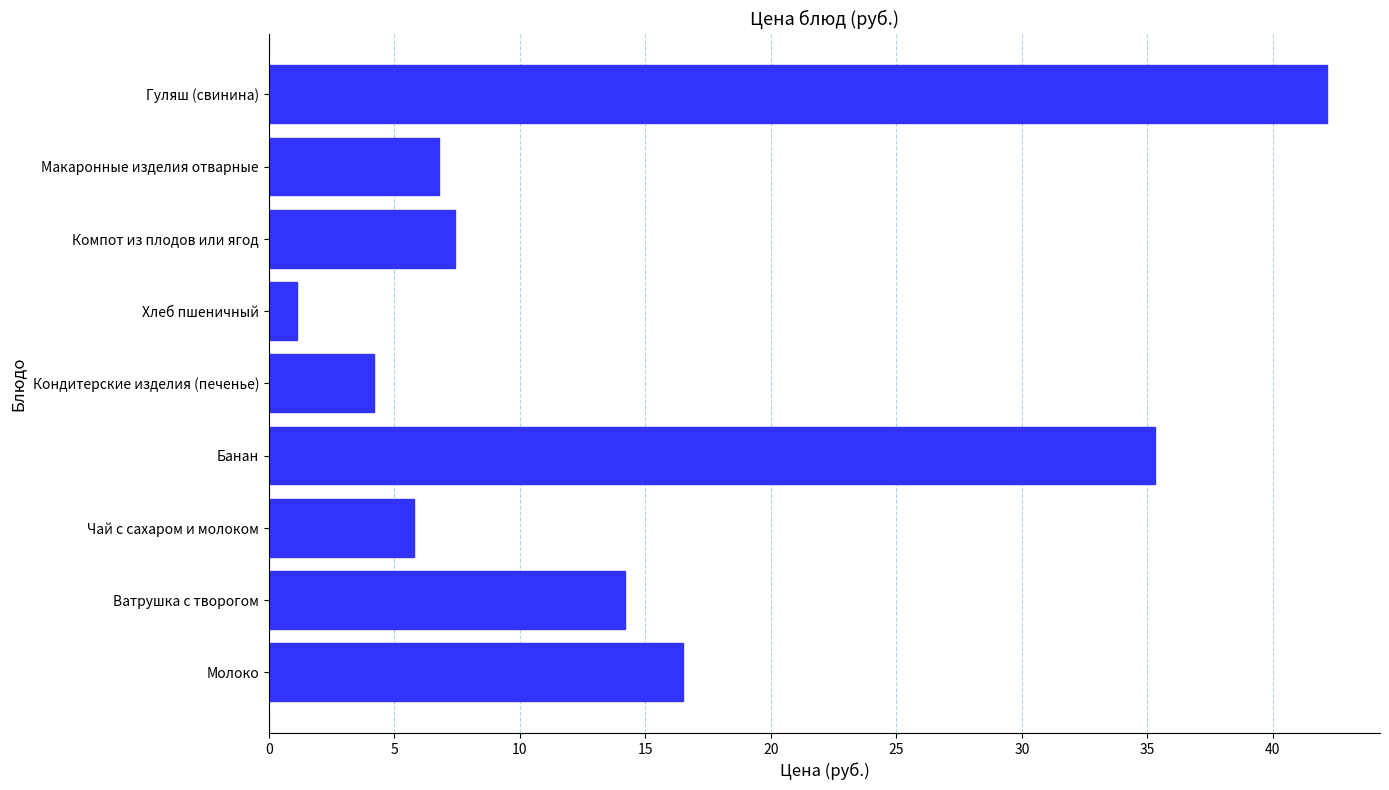

What is the smallest value displayed?

1.1